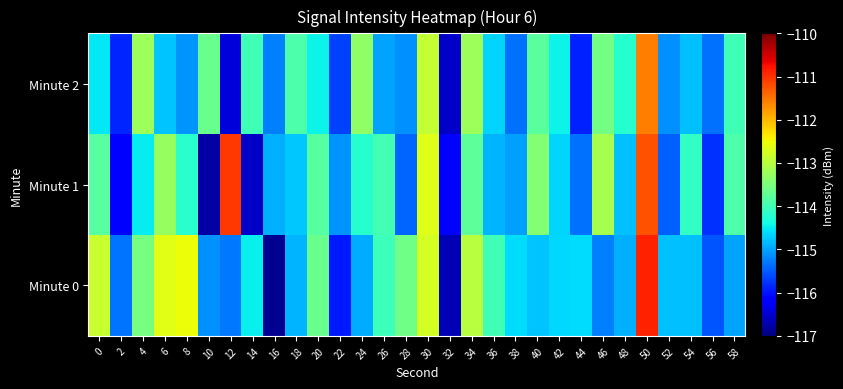

Which series changed the most between 16 and 24?

Minute 0